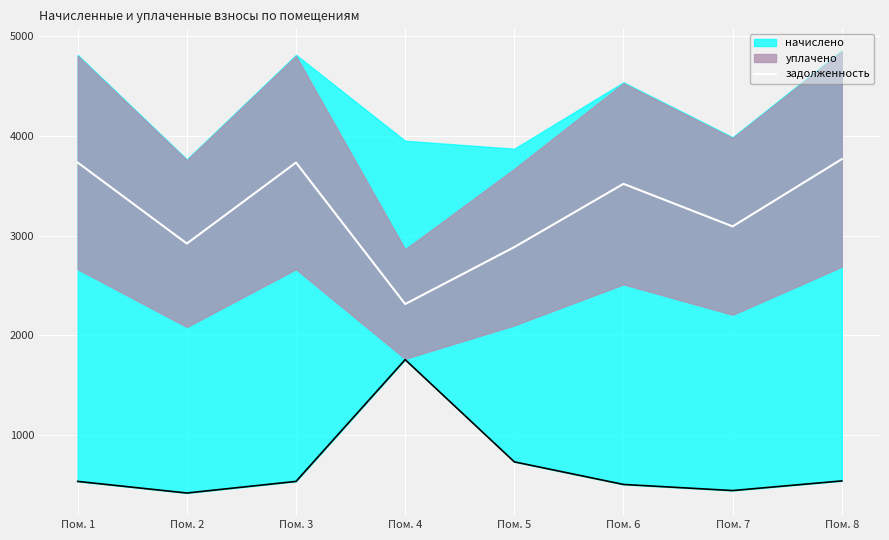

What is the sum of all values?

25973.6